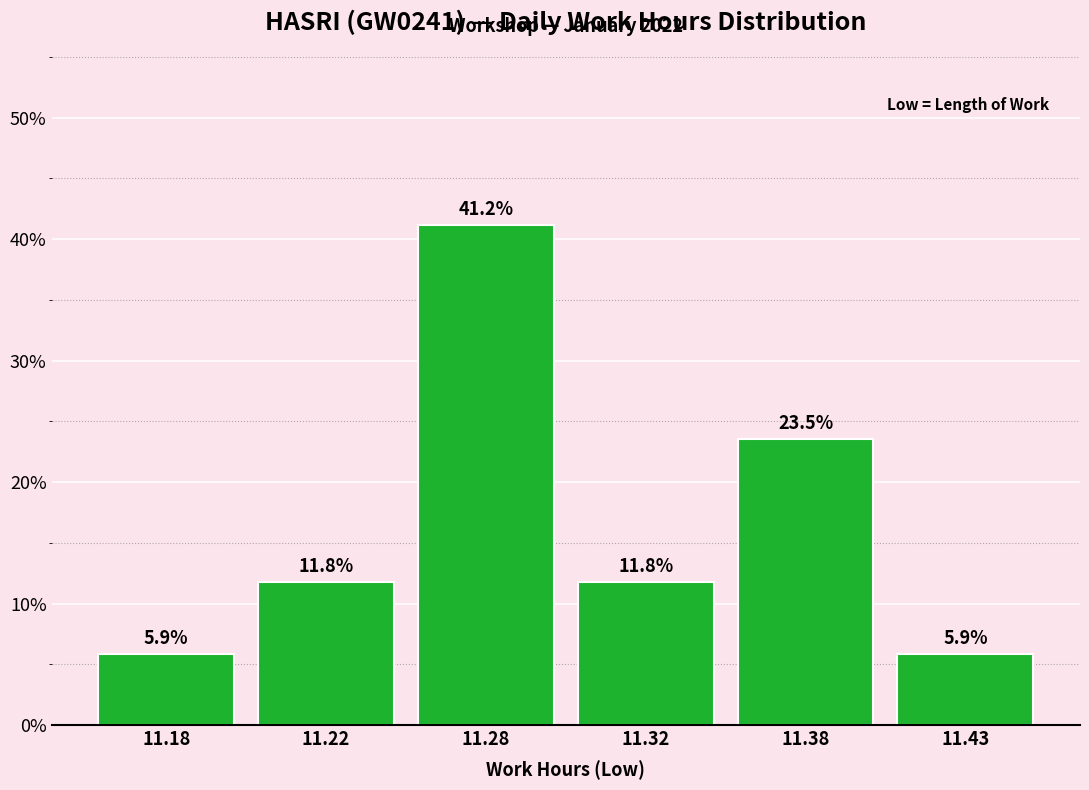

Reading right to left, extract all data points from this chart.

11.43=5.9	11.38=23.5	11.32=11.8	11.28=41.2	11.22=11.8	11.18=5.9